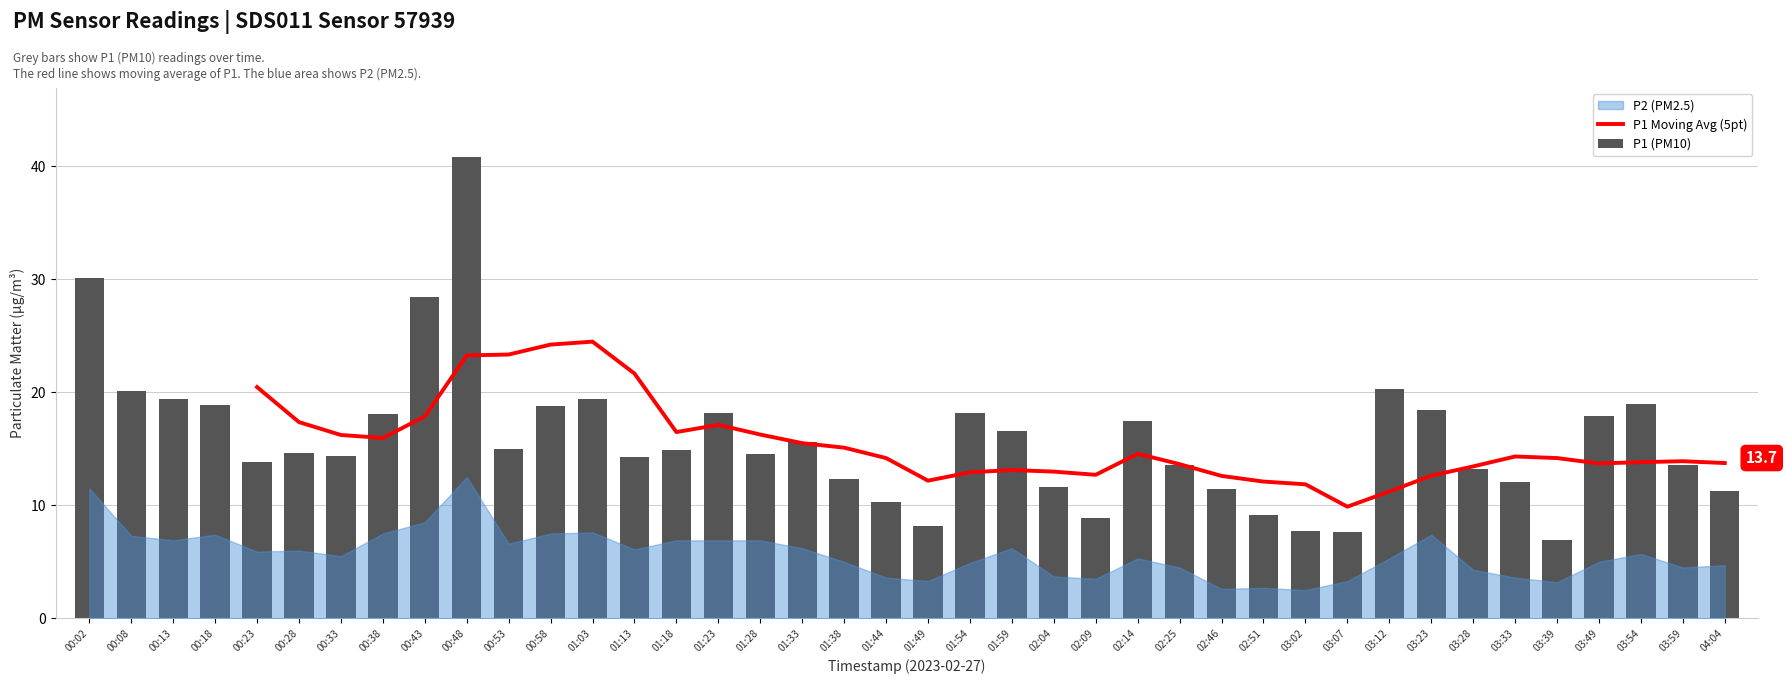

What is the greatest value displayed?

40.8